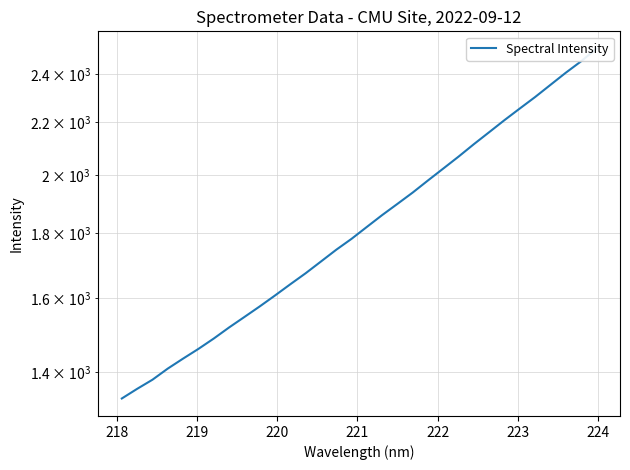

What is the smallest value displayed?

1334.5